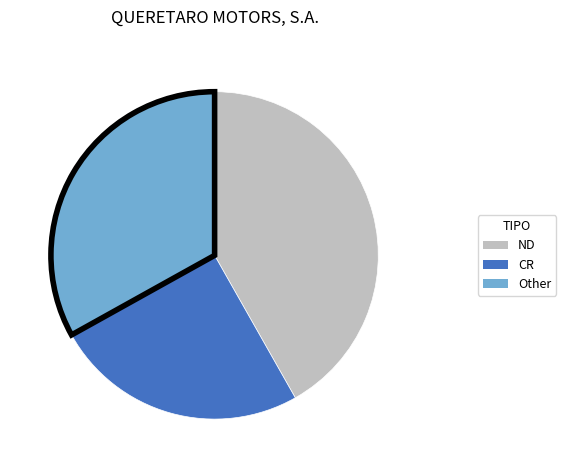

Is there a majority slice in this chart?

No